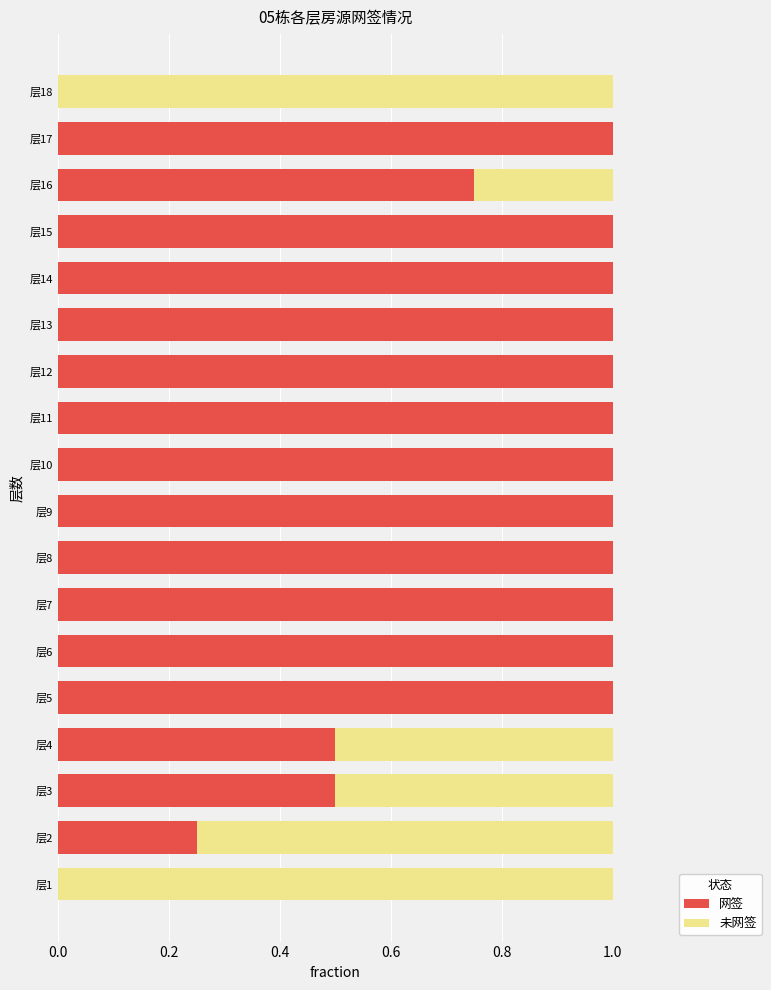

True or false: 网签 has a value of 1.0 at 层8.

True